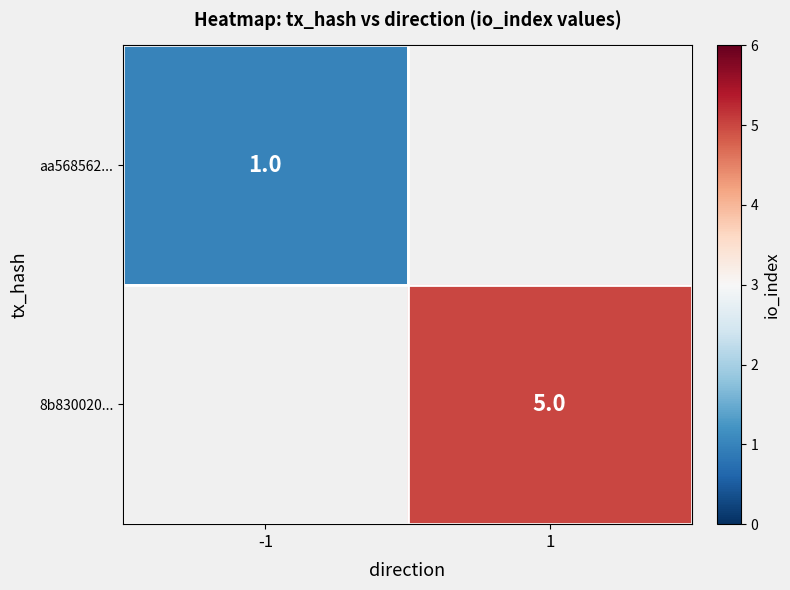

True or false: aa568562... has a value of 1.4 at -1.

False